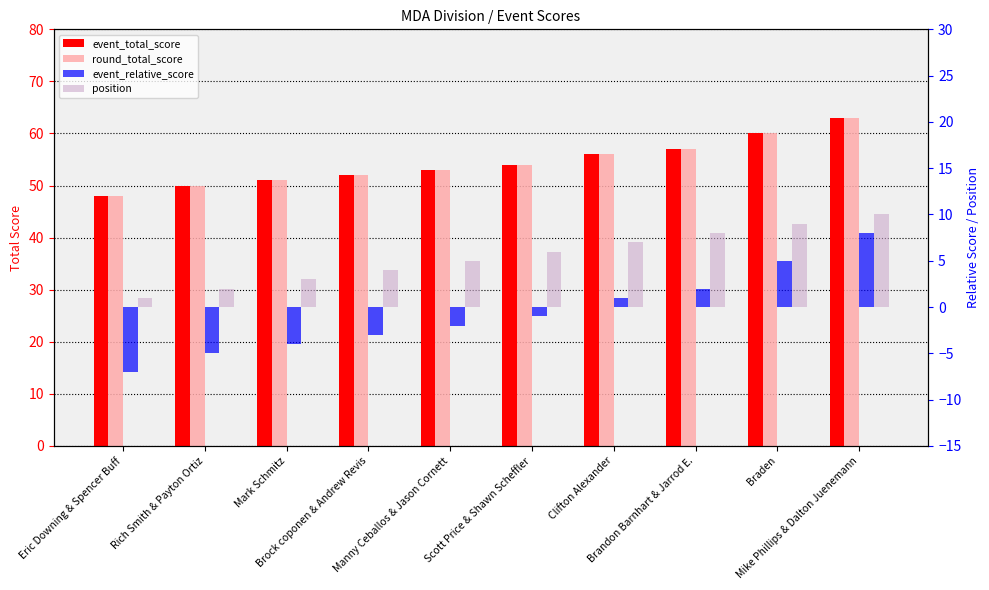

At which category is the sum across all series the highest?

Mike Phillips & Dalton Juenemann